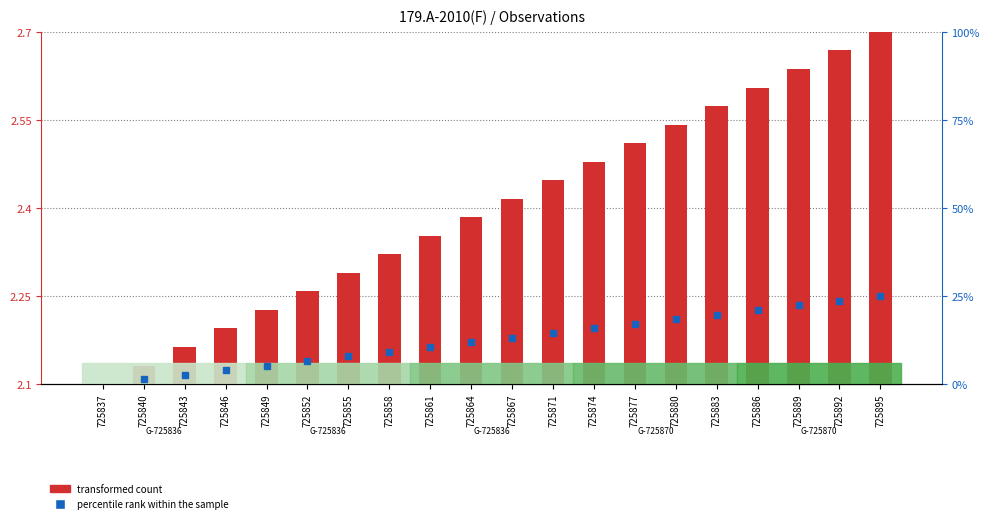

Reading left to right, list all the values displayed in this chart.

725837=2.1	725840=2.1	725843=2.2	725846=2.2	725849=2.2	725852=2.3	725855=2.3	725858=2.3	725861=2.4	725864=2.4	725867=2.4	725871=2.4	725874=2.5	725877=2.5	725880=2.5	725883=2.6	725886=2.6	725889=2.6	725892=2.7	725895=2.7